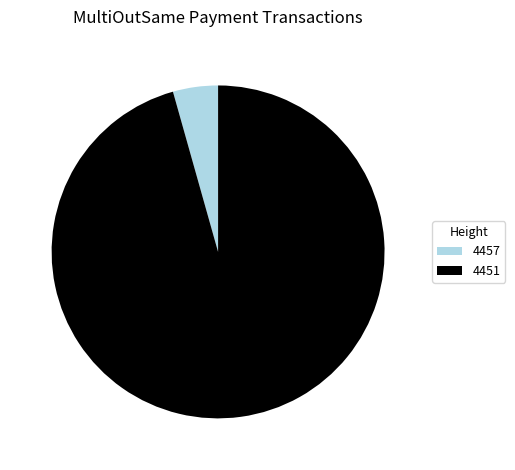

Between 4451 and 4457, which is larger?

4451